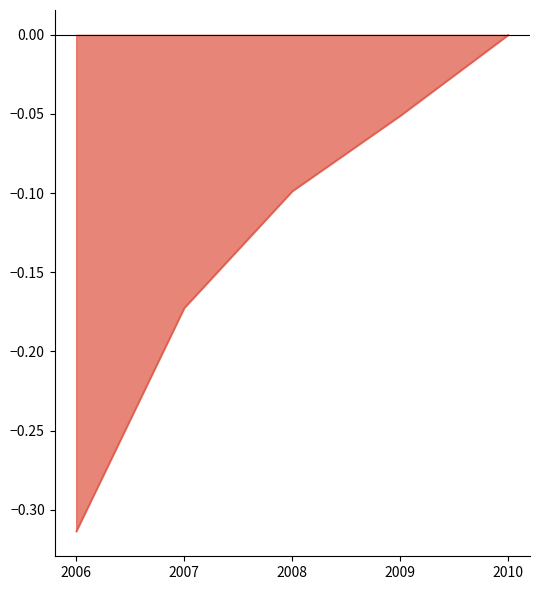

True or false: there are more than 0 points higher than both neighbors.

False